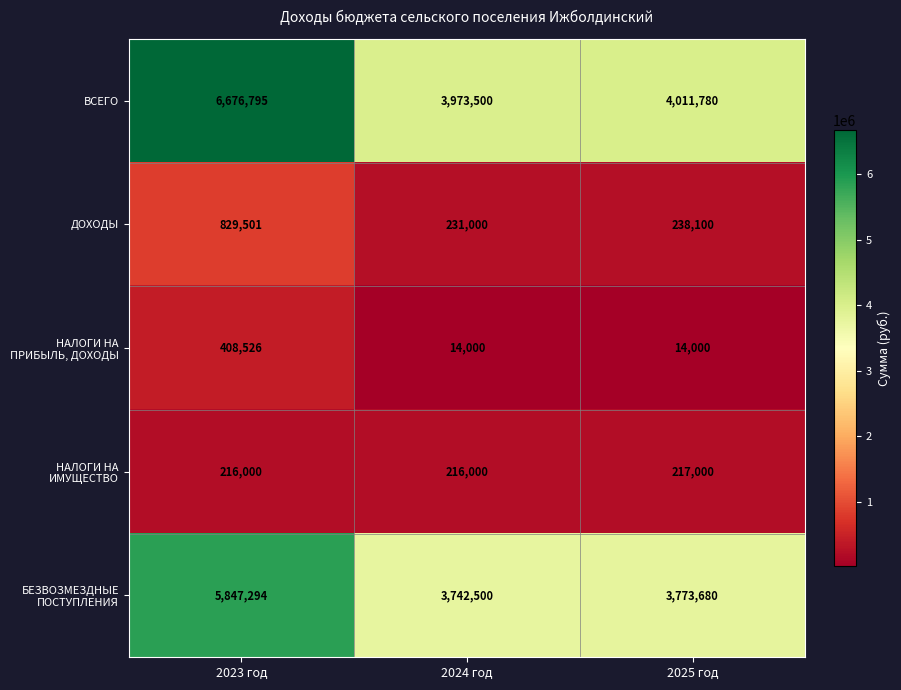

What is the total value across all series at 2025 год?

8254560